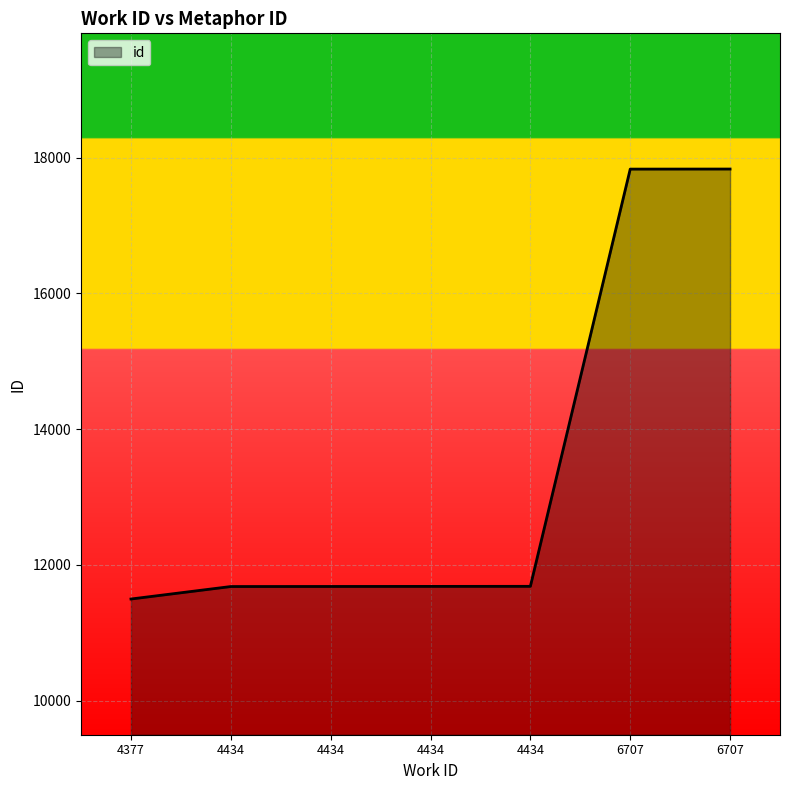

Count the number of categories in the chart.

7